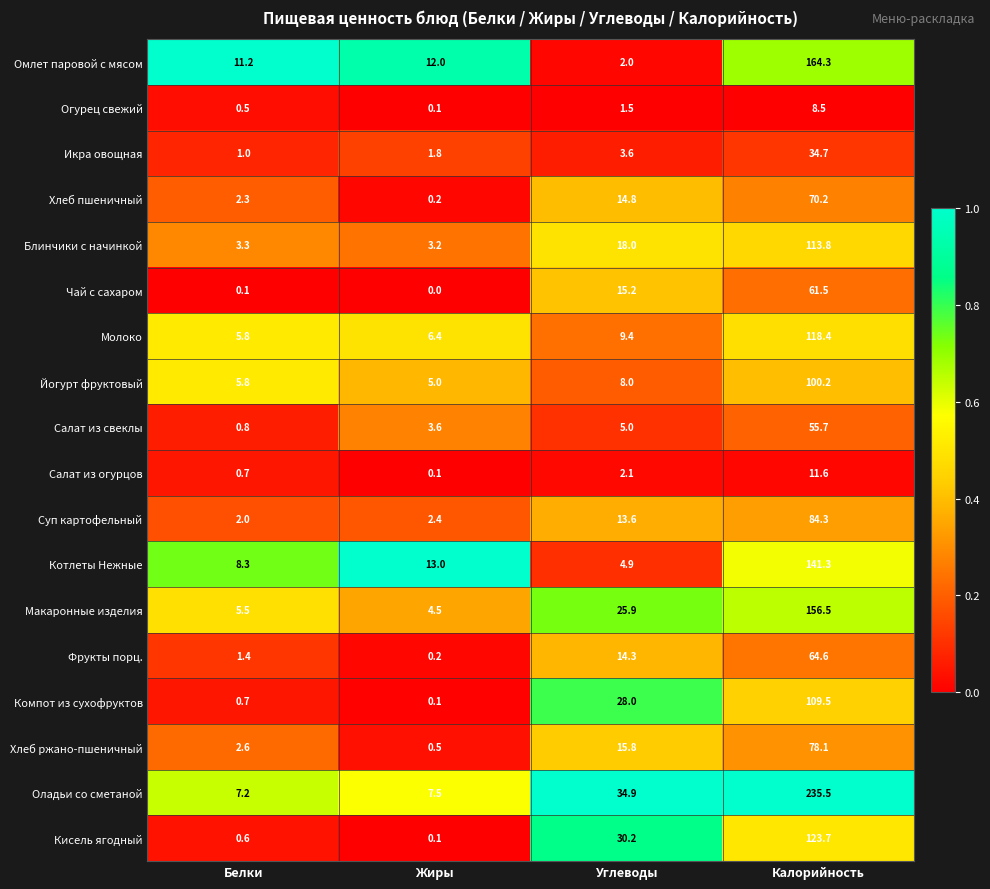

Which label corresponds to the largest value in the chart?

Калорийность